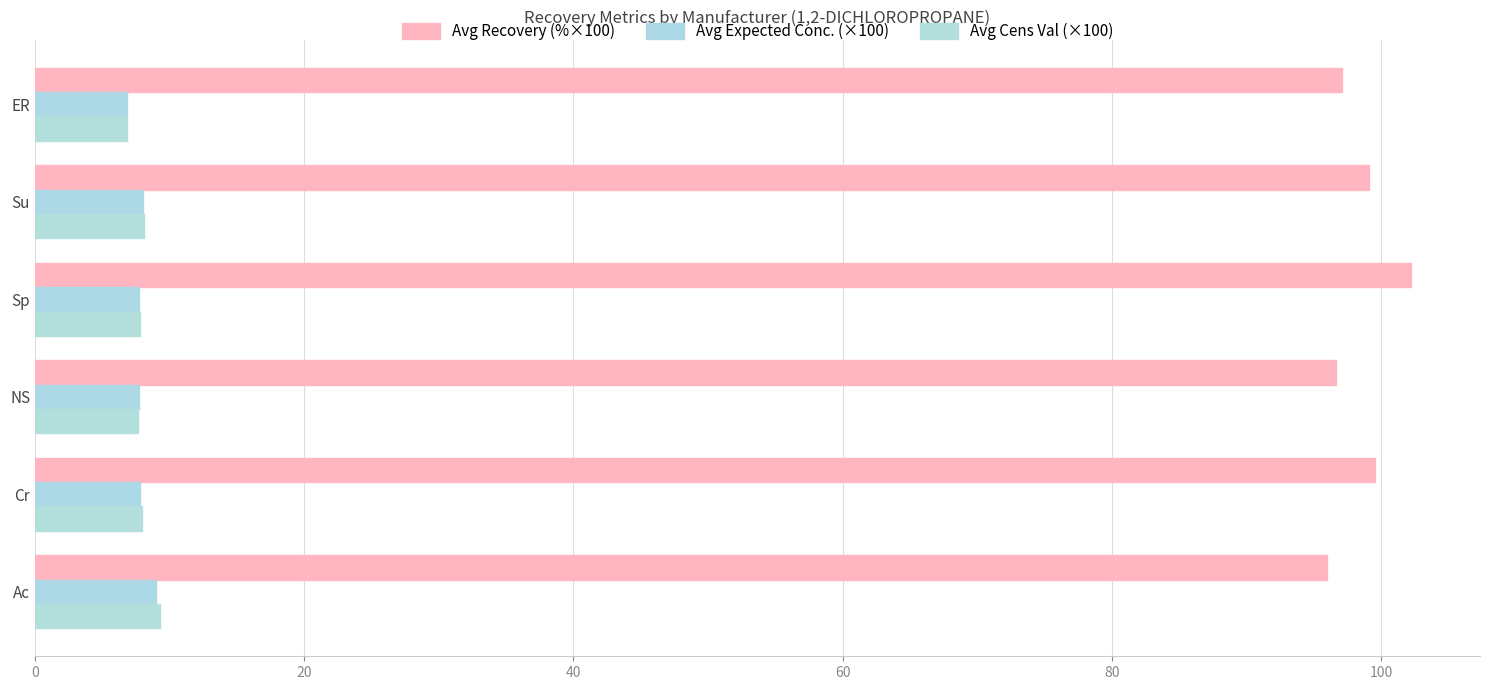

How many distinct data groups are displayed?

3